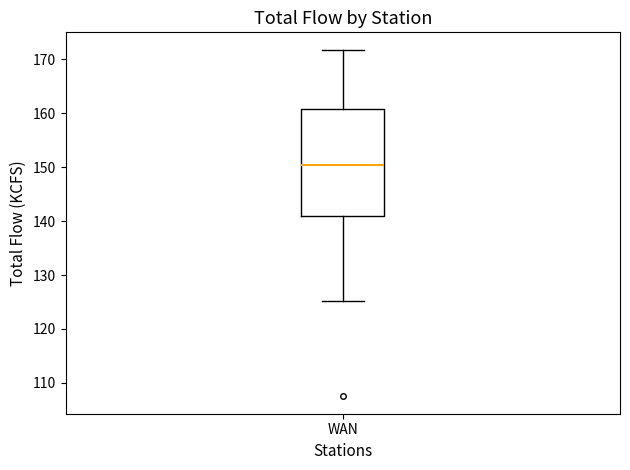

Read this box plot against the y-axis: the position of the median line, the range covered by the box, and the ends of both whiskers. The values are not printed on the chart, so give them approximately, as read against the axis.

median 151, box 141 to 161, whiskers 125 to 172